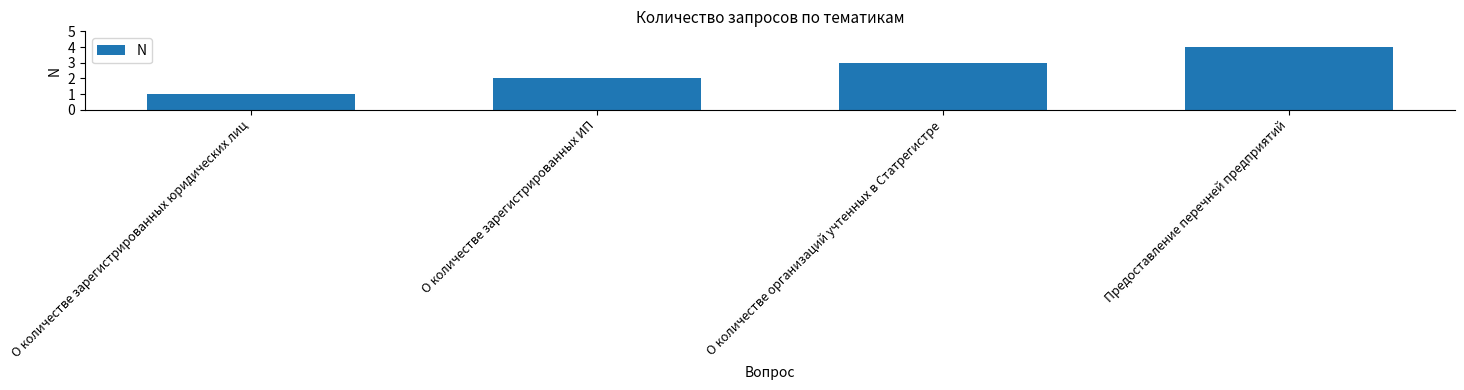

What is the sum of the values at О количестве зарегистрированных ИП and О количестве организаций учтенных в Статрегистре?

5